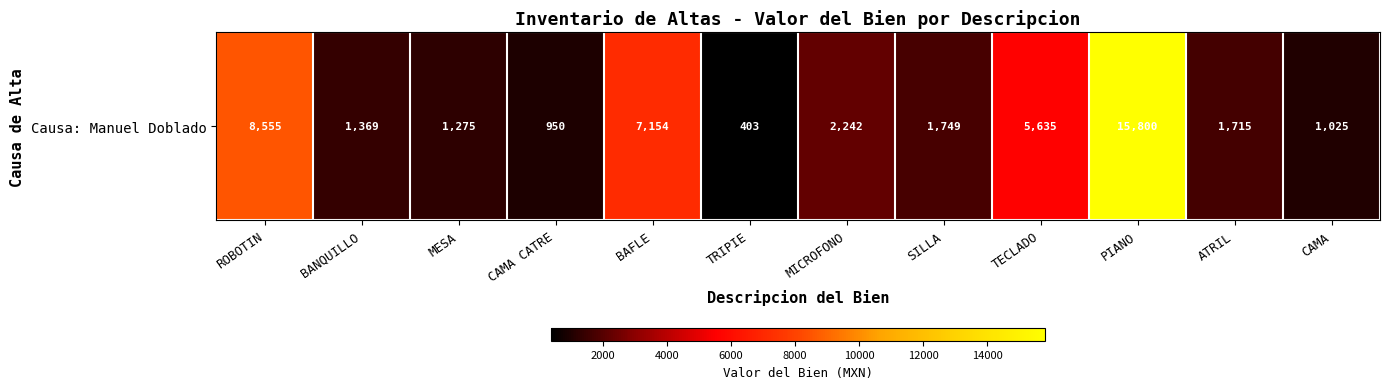

Is it true that the value at SILLA is 725?

False